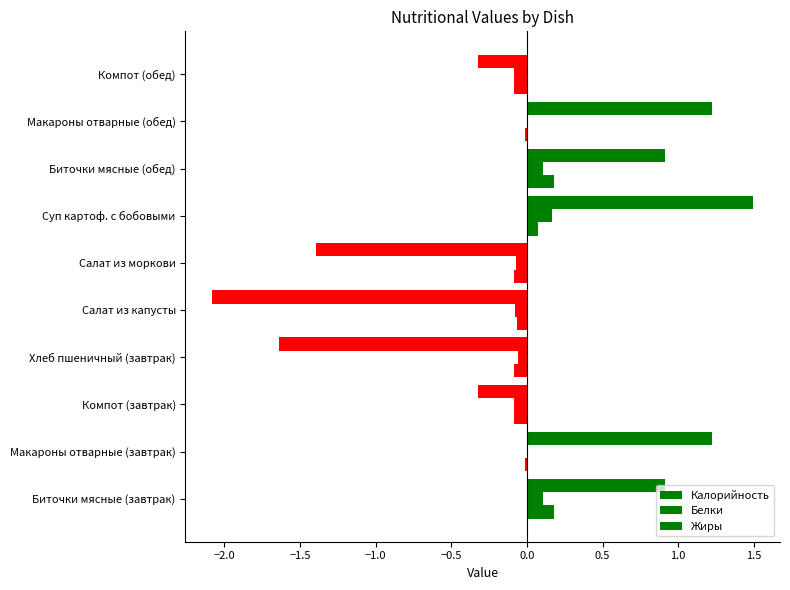

How many distinct data groups are displayed?

3